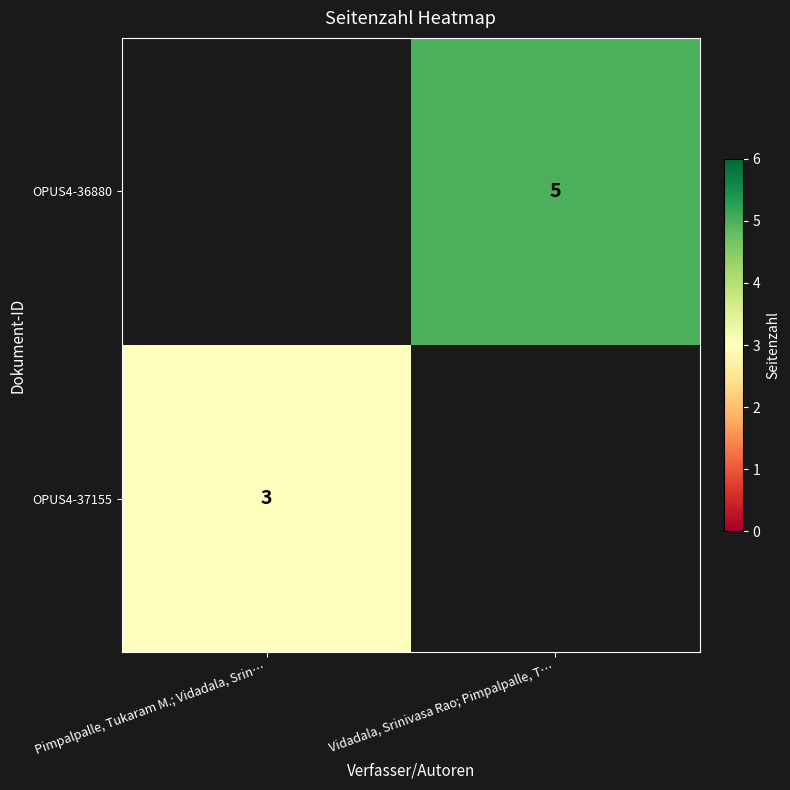

Is it true that OPUS4-37155 equals 3 at Pimpalpalle, Tukaram M.; Vidadala, Srin…?

True